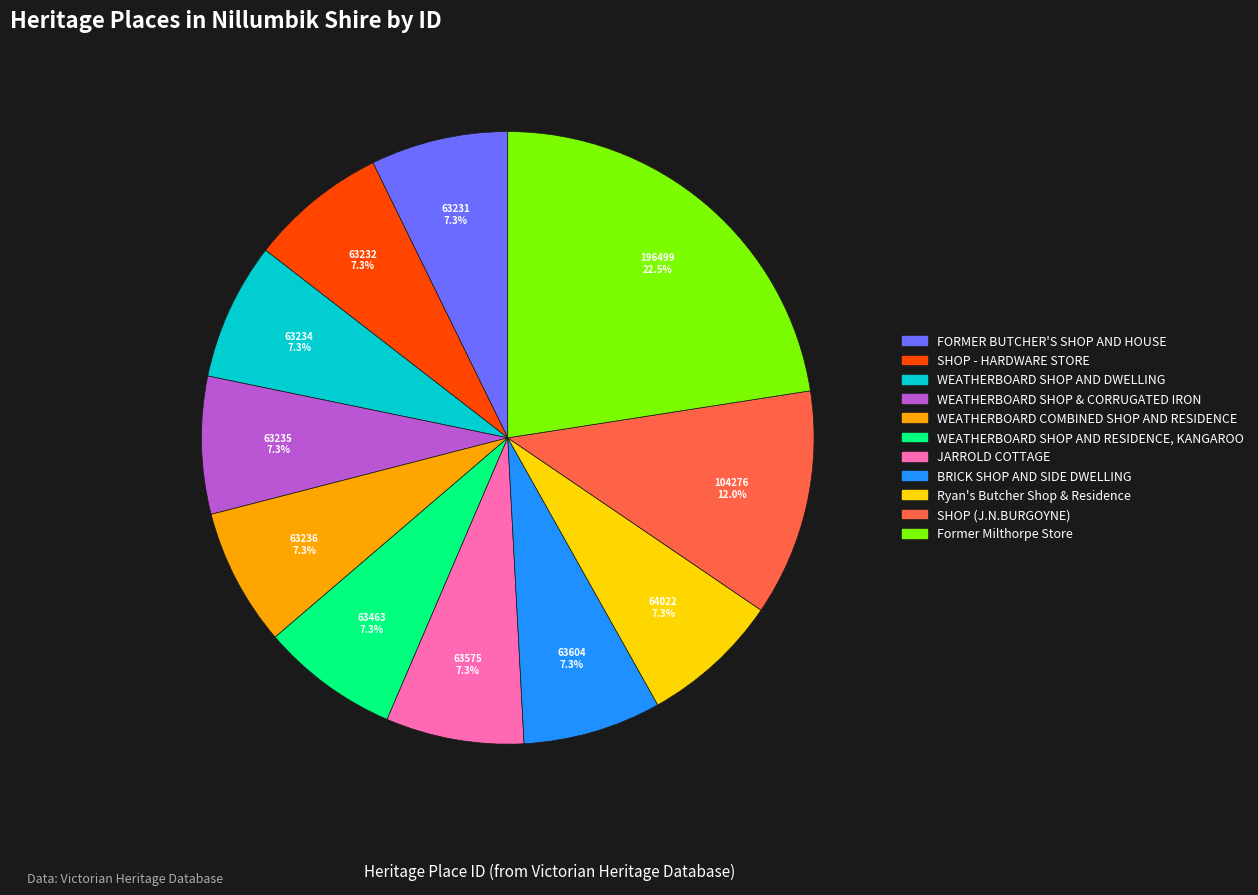

True or false: JARROLD COTTAGE accounts for 1% of the total.

False